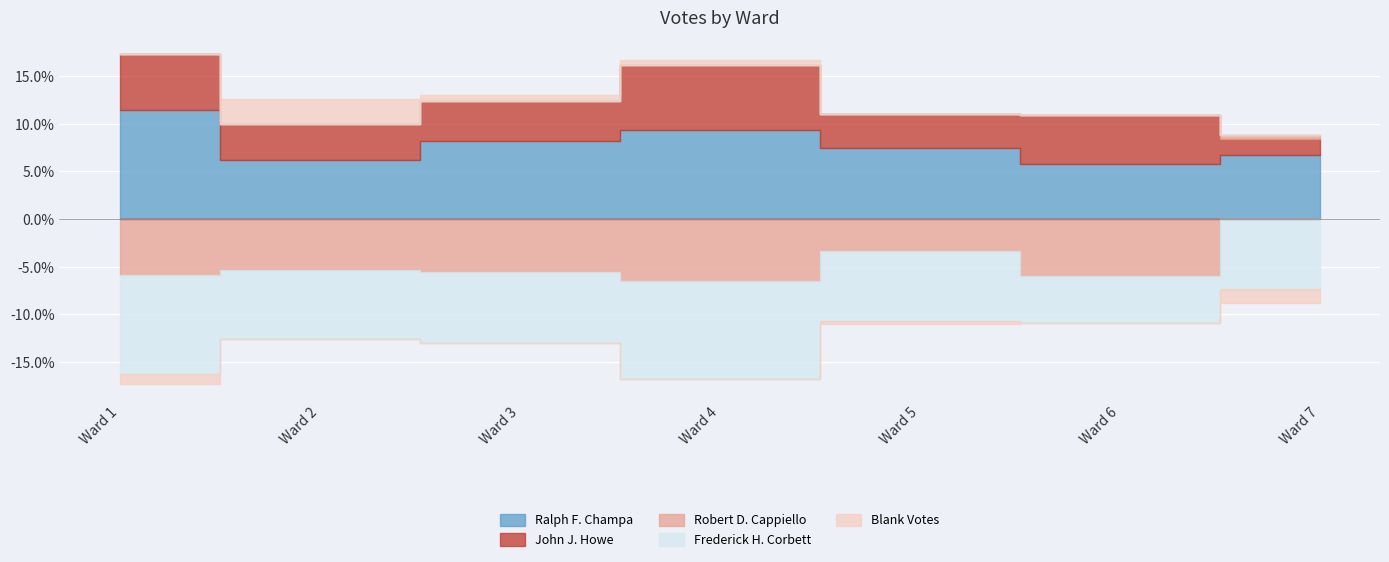

How many data points in John J. Howe are above 1552?

3